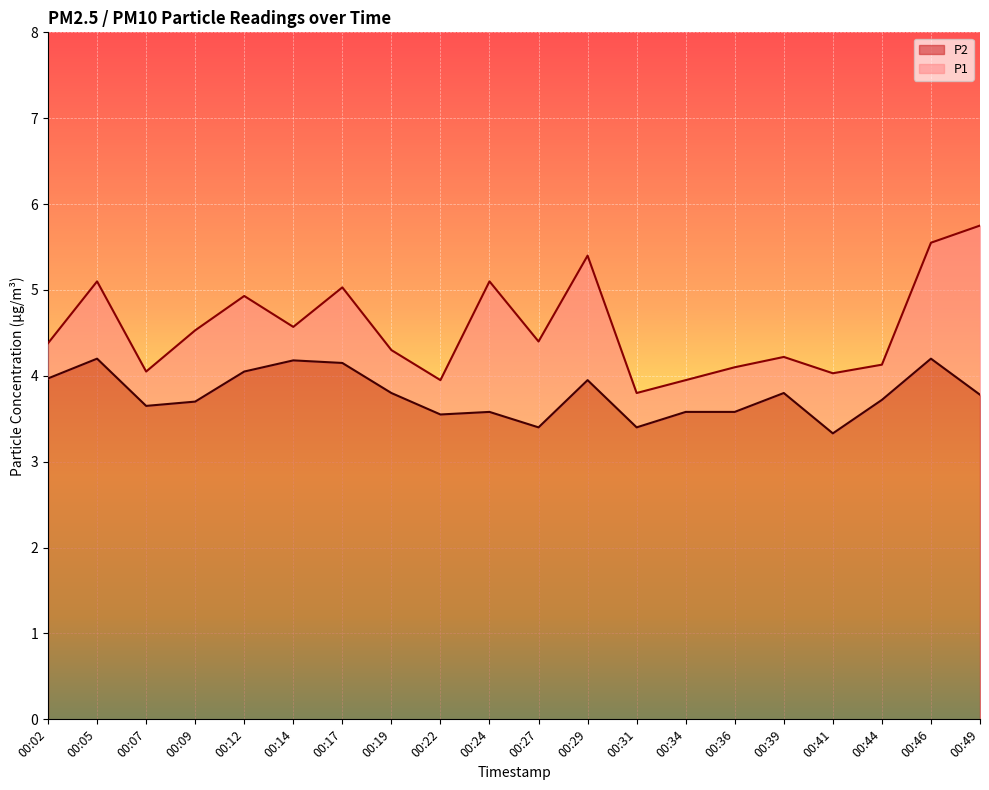

Is the value of P1 at 00:19 greater than the value of P2 at 00:02?

Yes